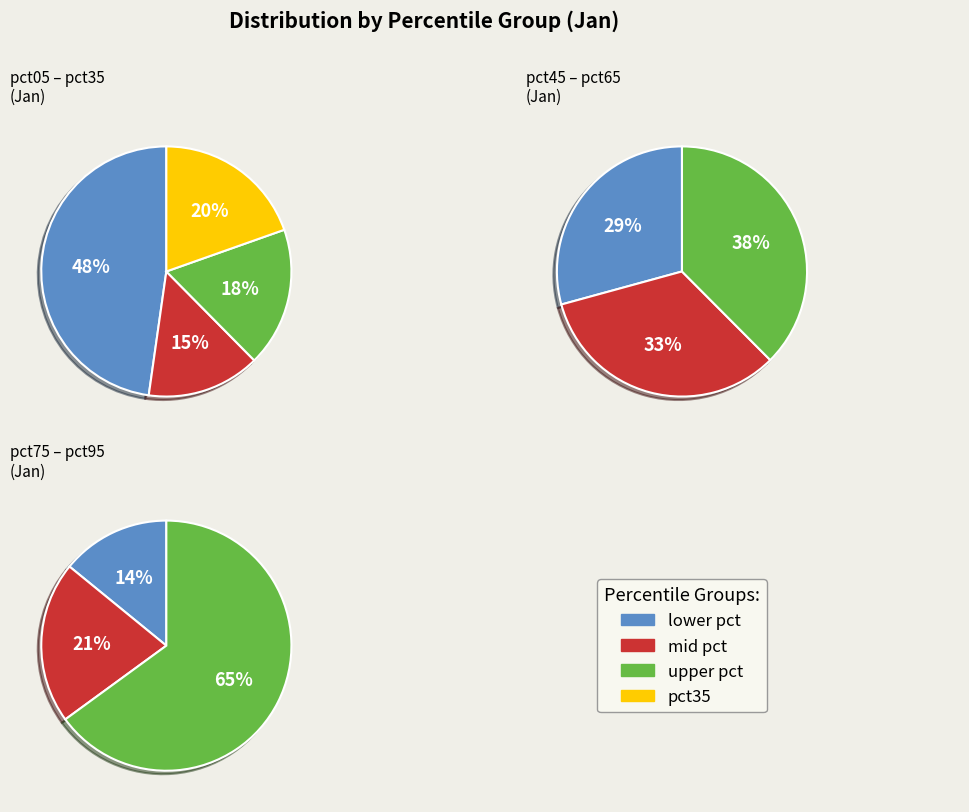

Is pct35 the majority of the pie?

No